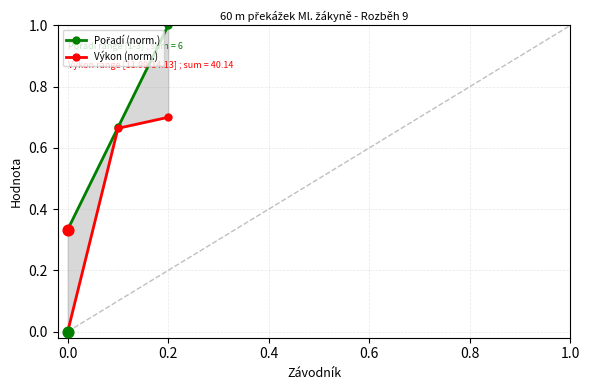

The Výkon (norm.) series shows 0.4 at 0.0. True or false?

False